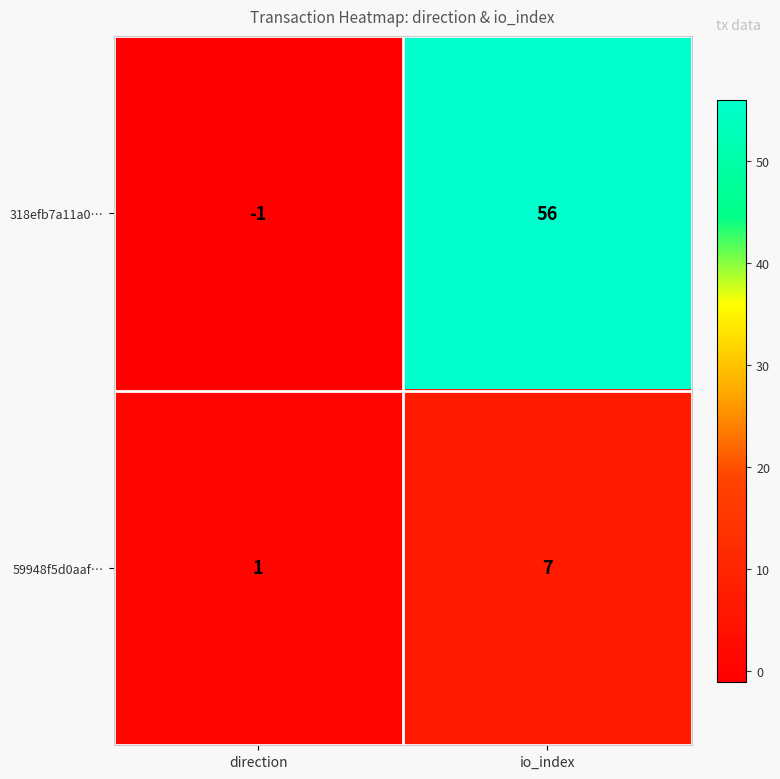

Which label corresponds to the smallest value in the chart?

direction